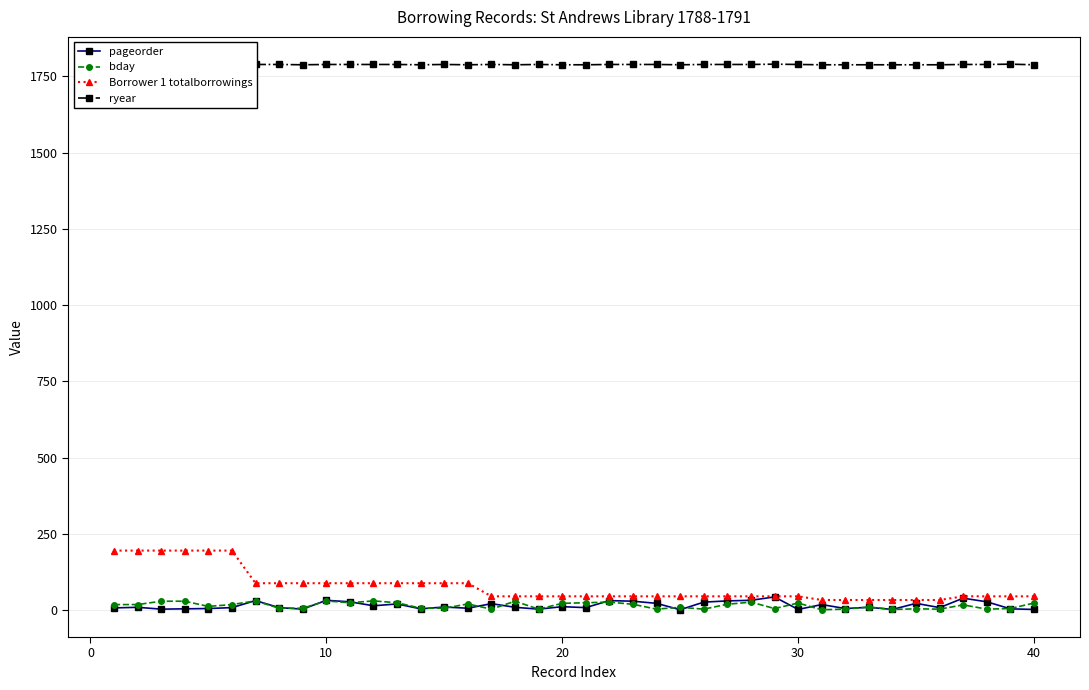

How many data points in ryear are less than 1789?

16